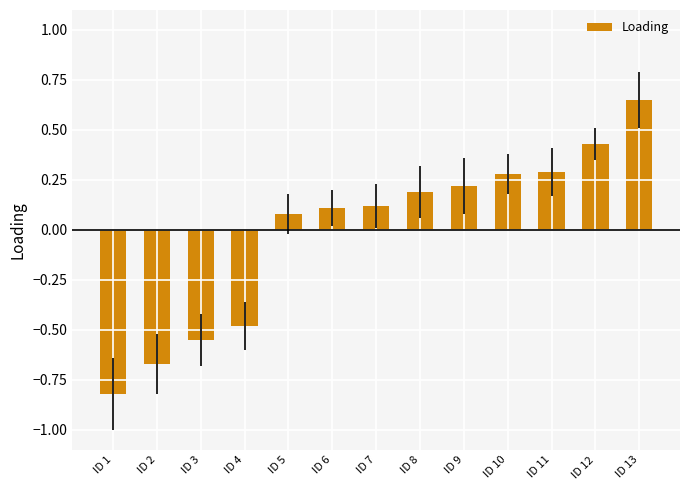

Count the number of data series in this chart.

1